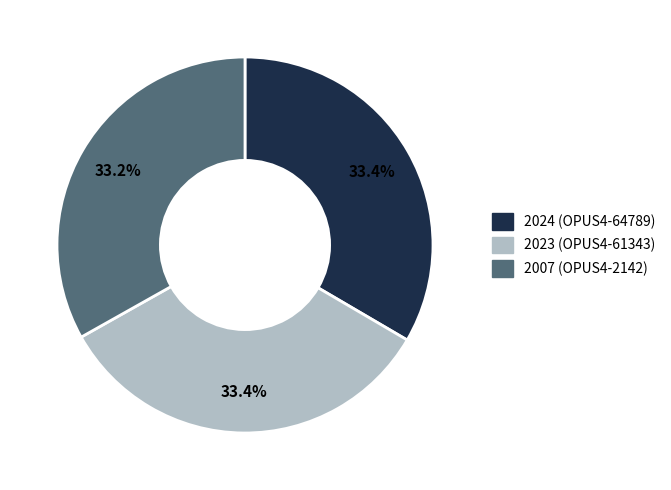

Is the sum of 2024 (OPUS4-64789) and 2007 (OPUS4-2142) greater than half?

Yes